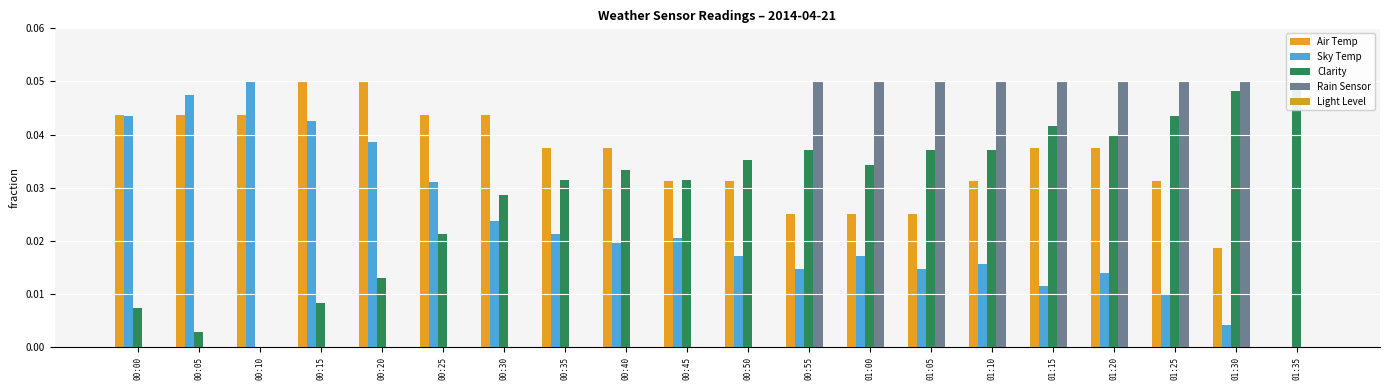

Which has a higher value, 01:05 or 01:15?

01:15